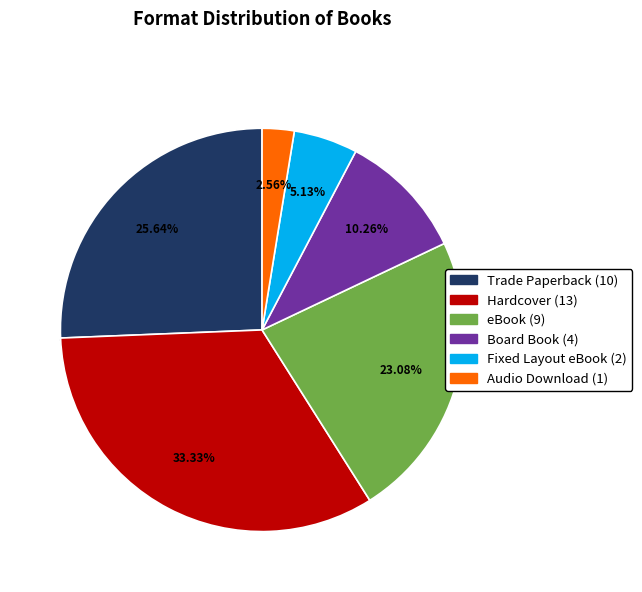

To the nearest percent, what is the difference between the Hardcover and eBook slice percentages?

10%